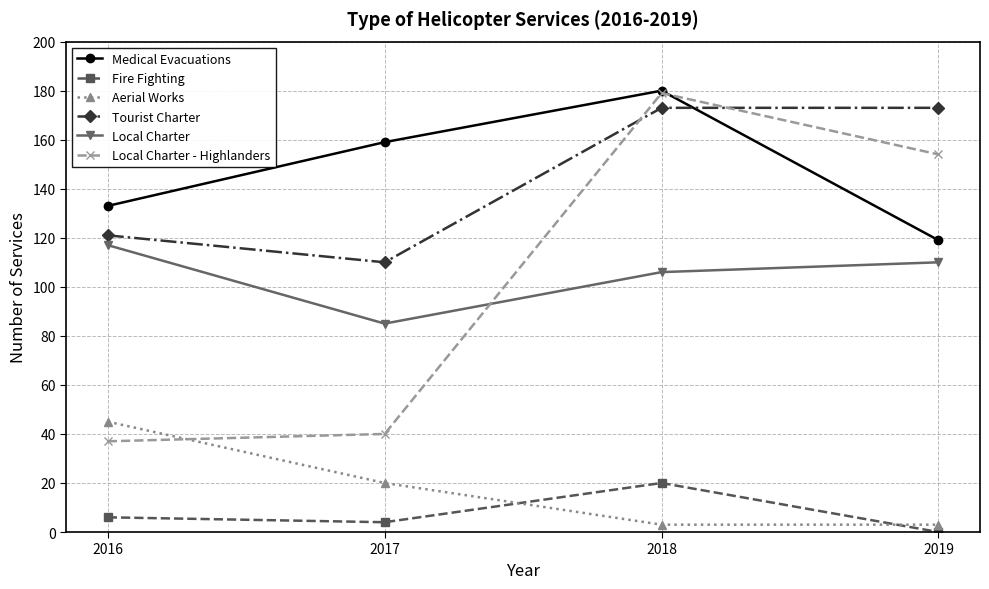

At which category is the sum across all series the highest?

2018